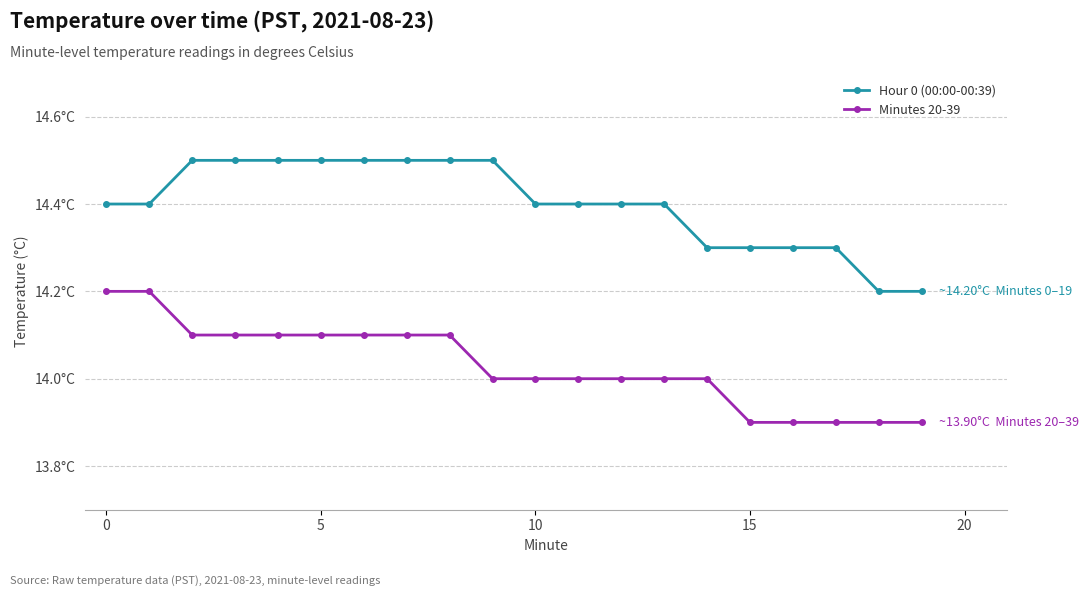

True or false: Minutes 20-39 and Hour 0 (00:00-00:39) cross at least once.

False